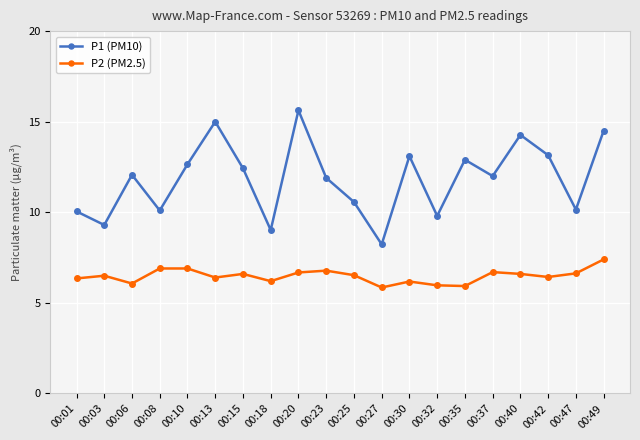

List the series in order of their peak value, lowest first.

P2 (PM2.5), P1 (PM10)